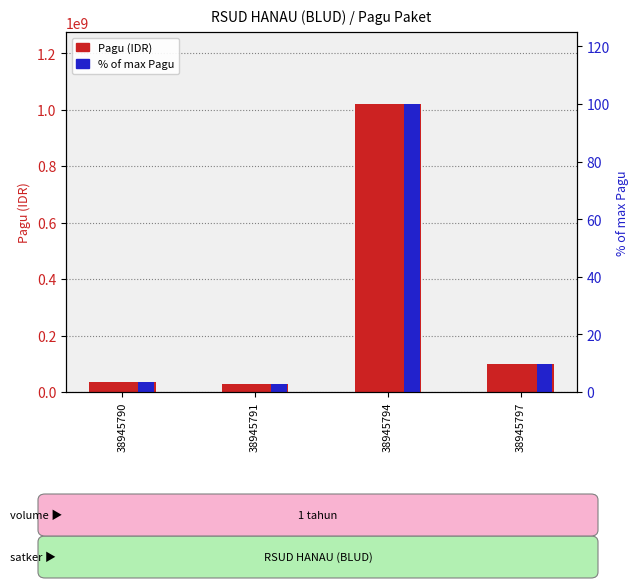

List the labels in order of Pagu (IDR) value, smallest first.

38945791, 38945790, 38945797, 38945794